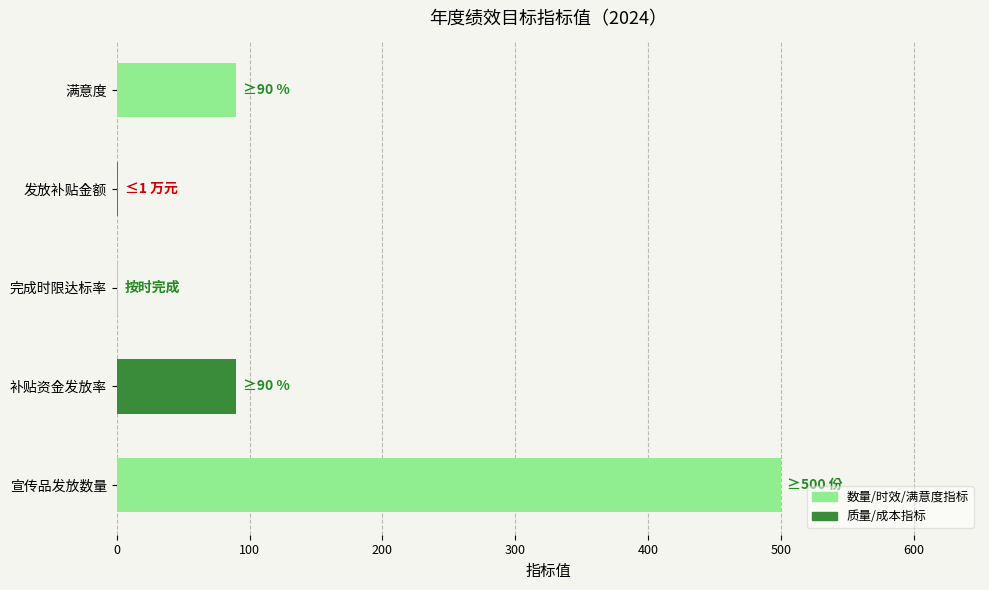

What is the sum of all values?

682